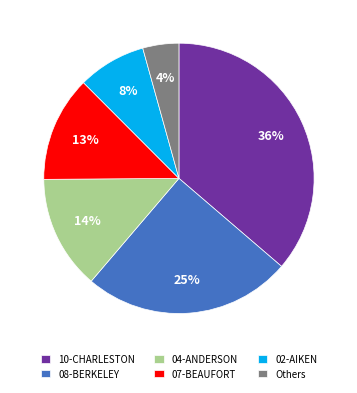

True or false: 10-CHARLESTON accounts for 26% of the total.

False